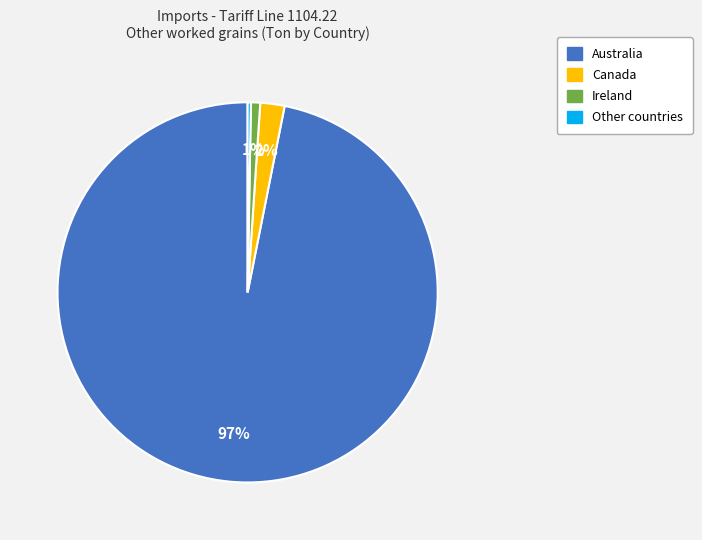

To the nearest percent, what is the average slice percentage?

25%